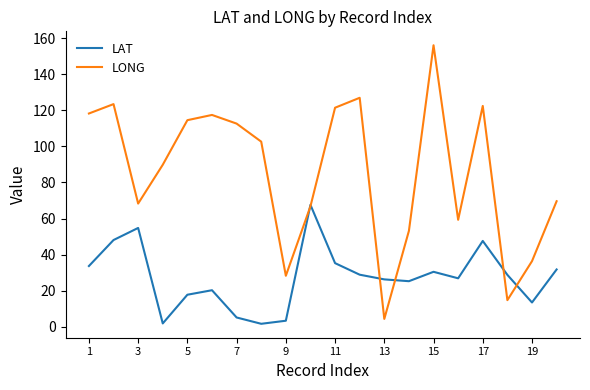

How many values in the LAT series are below 28?

10